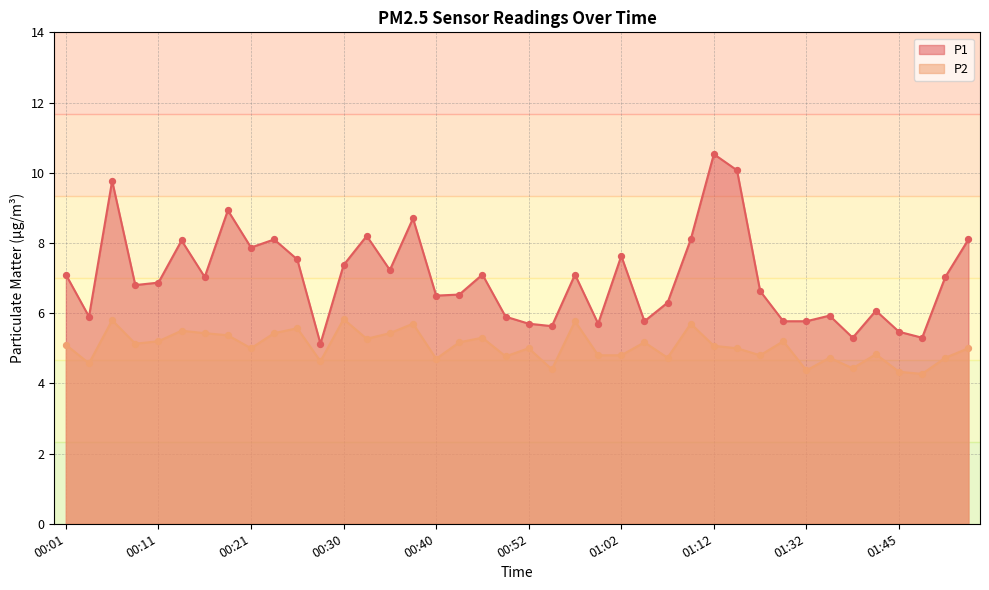

Which series has the largest Y range (max minus min)?

P1